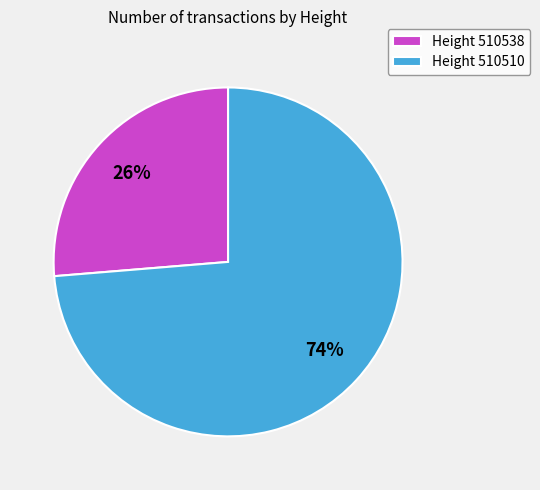

Which slice represents more than half of the pie?

Height 510510